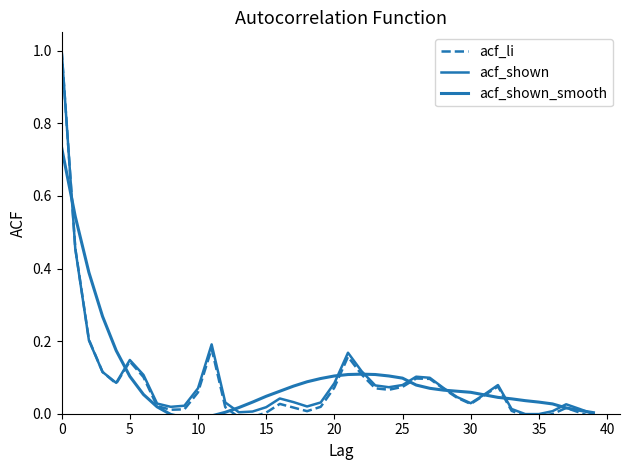

What is the average value of the acf_li series?

0.1